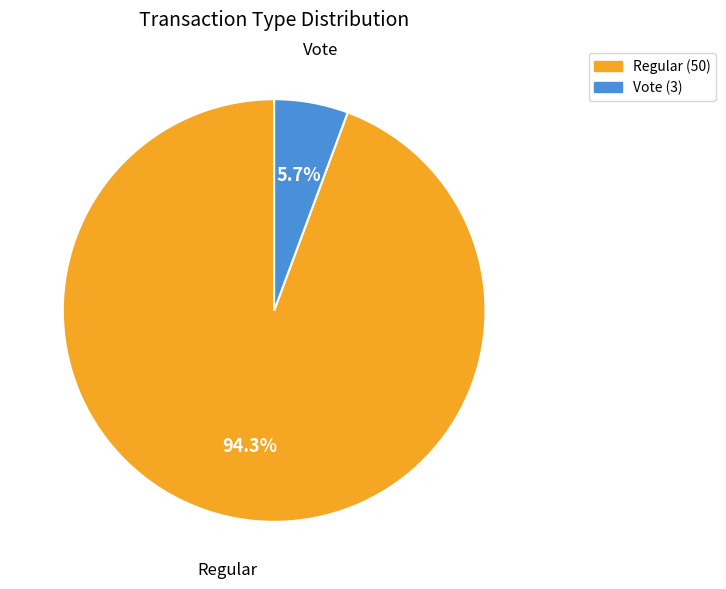

How many segments does this pie chart have?

2